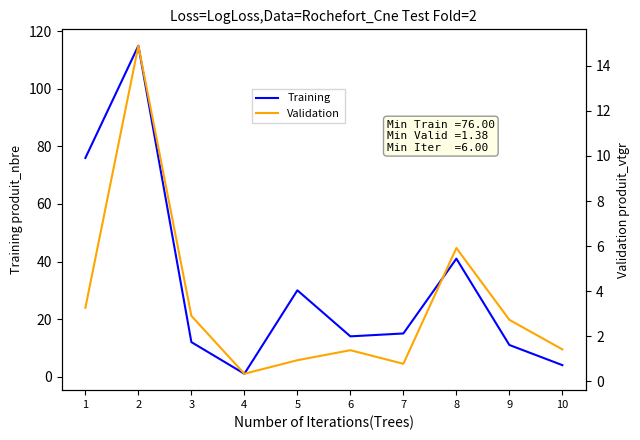

Is it true that Validation equals 0.9 at 5?

True